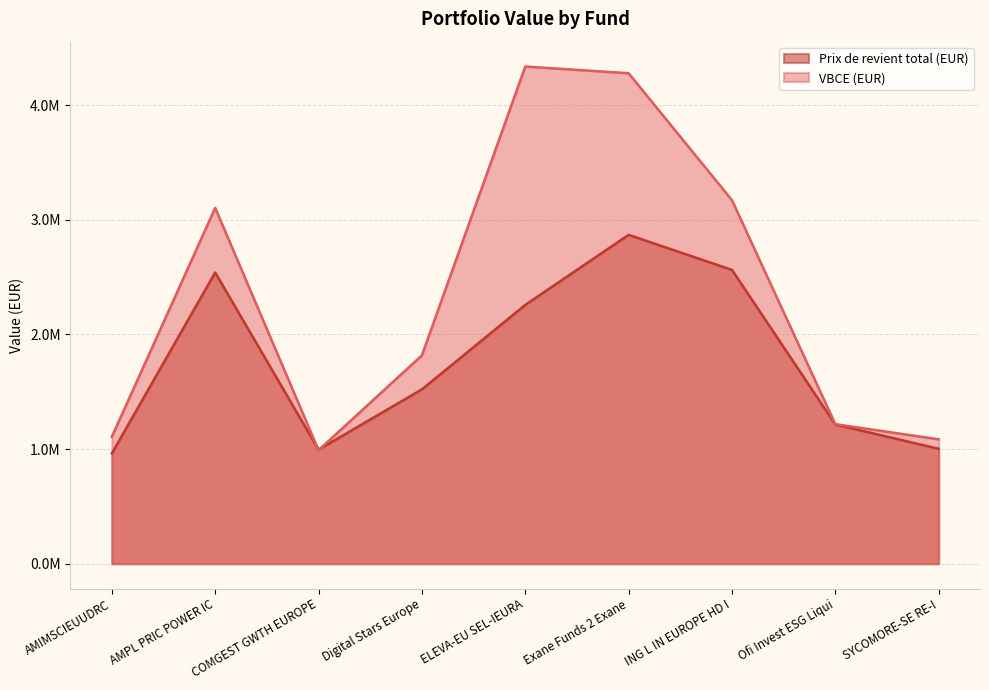

List the labels in order of VBCE (EUR) value, largest first.

ELEVA-EU SEL-IEURA, Exane Funds 2 Exane, ING L IN EUROPE HD I, AMPL PRIC POWER IC, Digital Stars Europe, Ofi Invest ESG Liqui, AMIMSCIEUUDRC, SYCOMORE-SE RE-I, COMGEST GWTH EUROPE